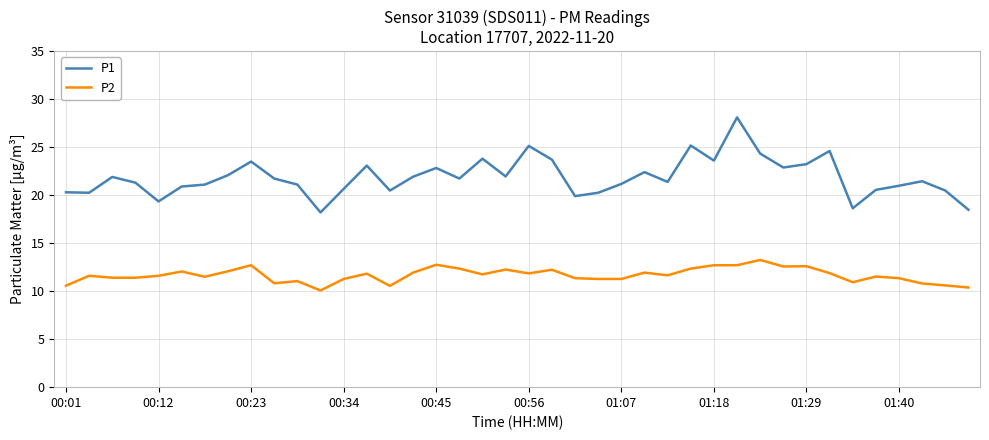

Rank the series by their maximum value, from highest to lowest.

P1, P2